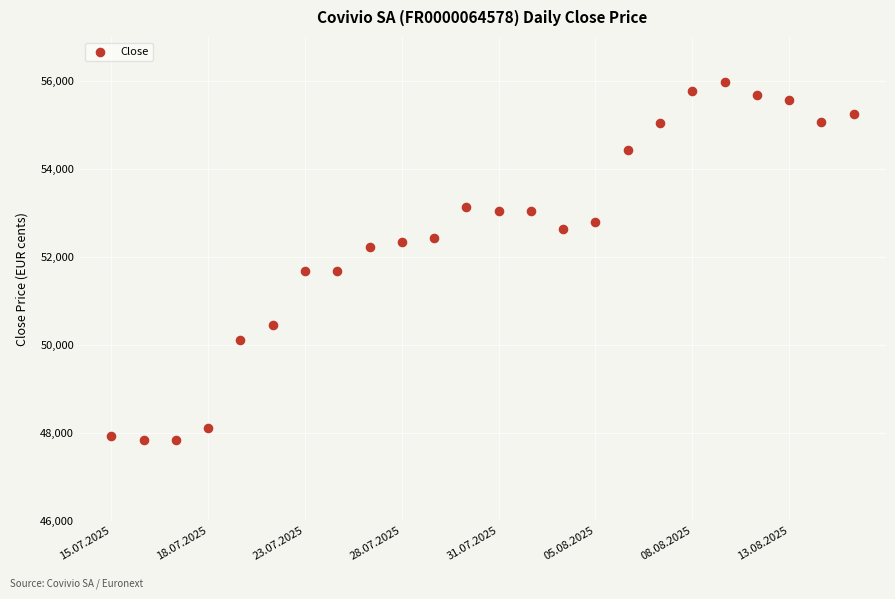

What is the range of Y values (max minus min)?

8138